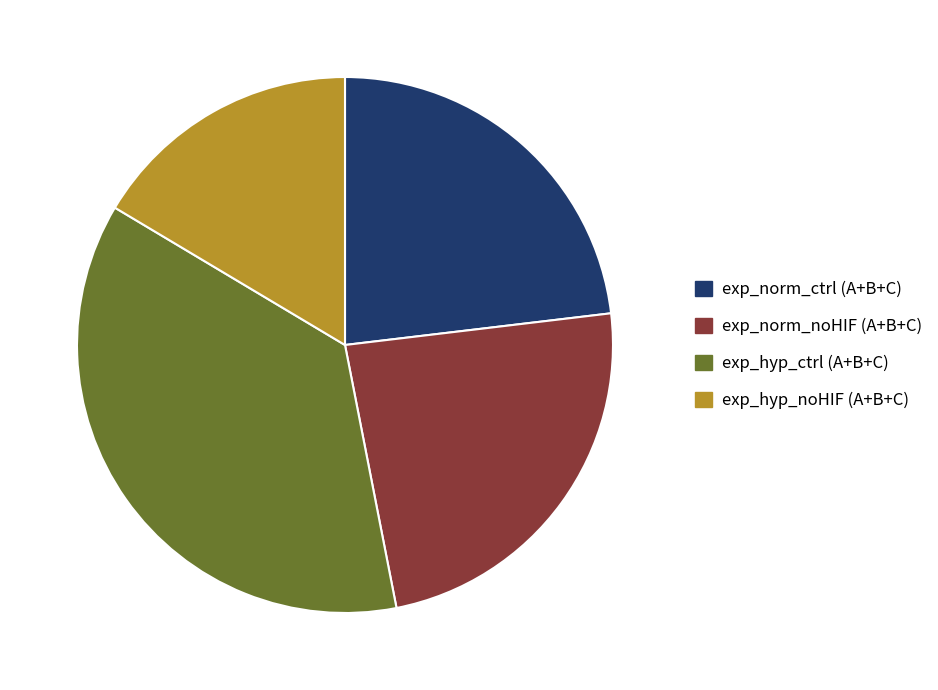

True or false: exp_hyp_ctrl (A+B+C) accounts for 45% of the total.

False